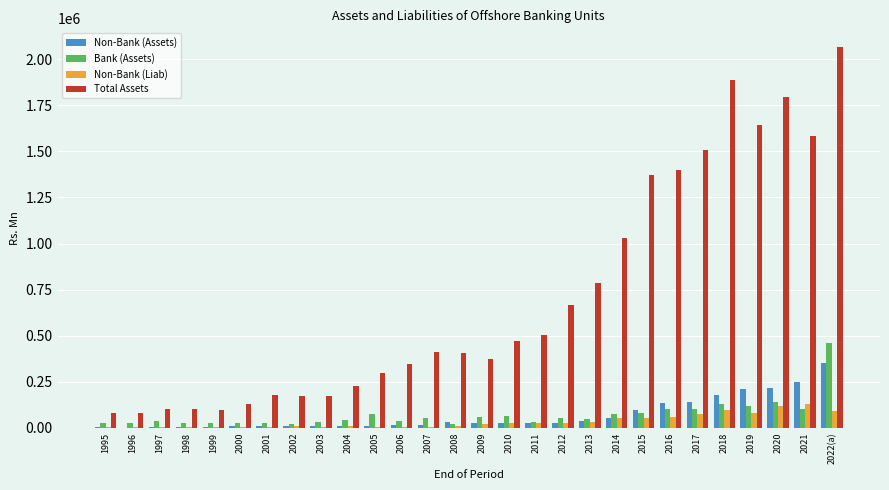

How many categories are shown in the chart?

28